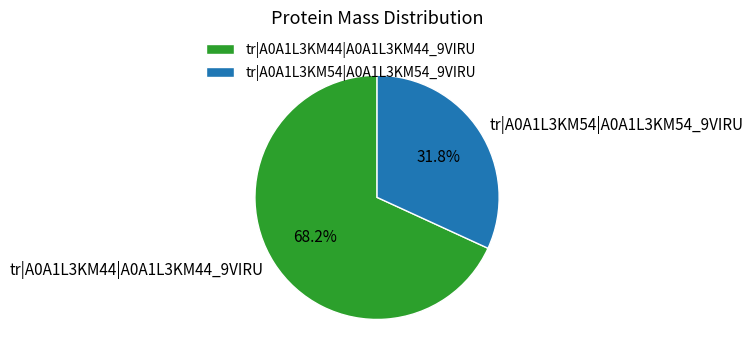

Which category accounts for the majority?

tr|A0A1L3KM44|A0A1L3KM44_9VIRU